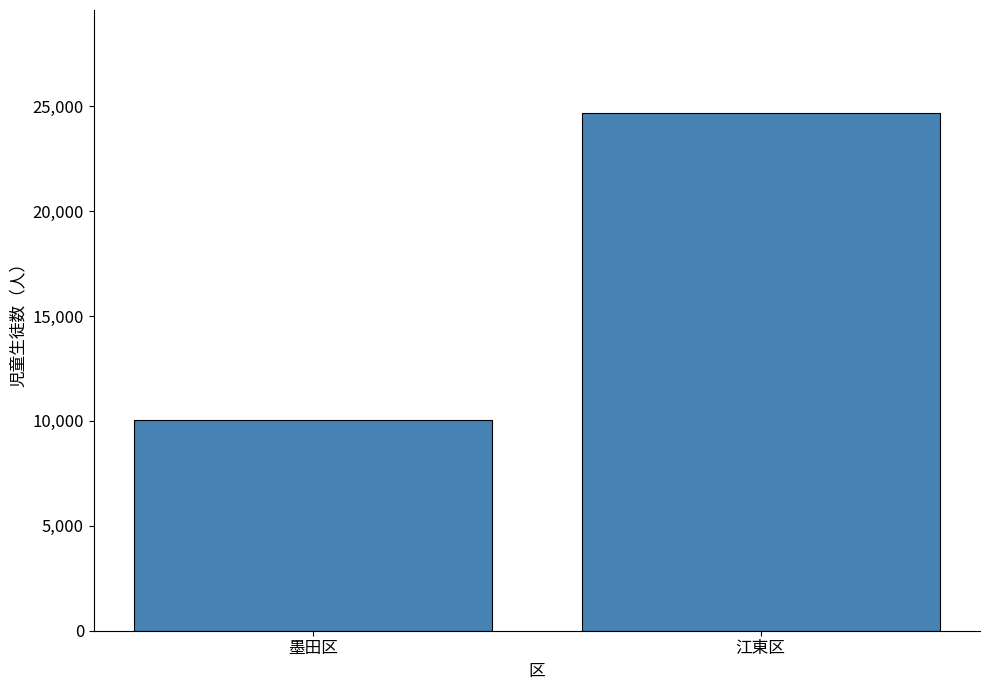

Which has a higher value, 墨田区 or 江東区?

江東区